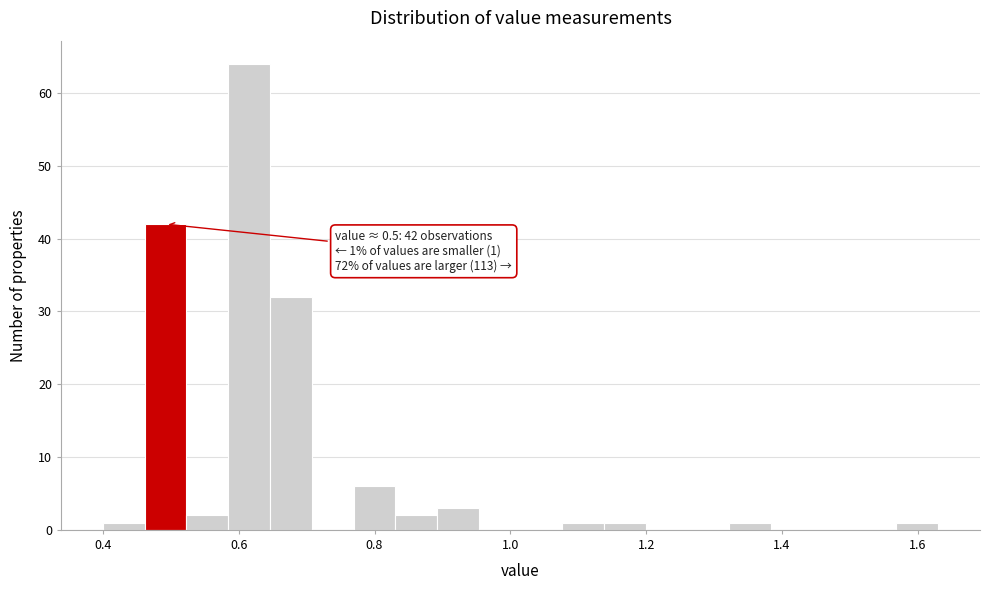

Read against the x-axis, roughly where is the centre of the tallest bar?

0.62